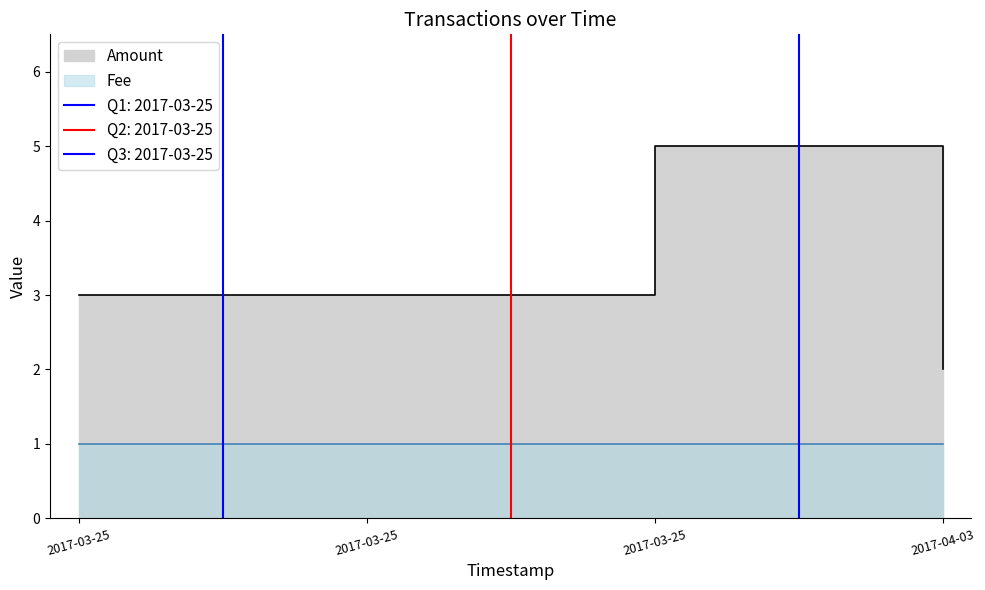

What are all the series names shown in the legend?

Amount, Fee